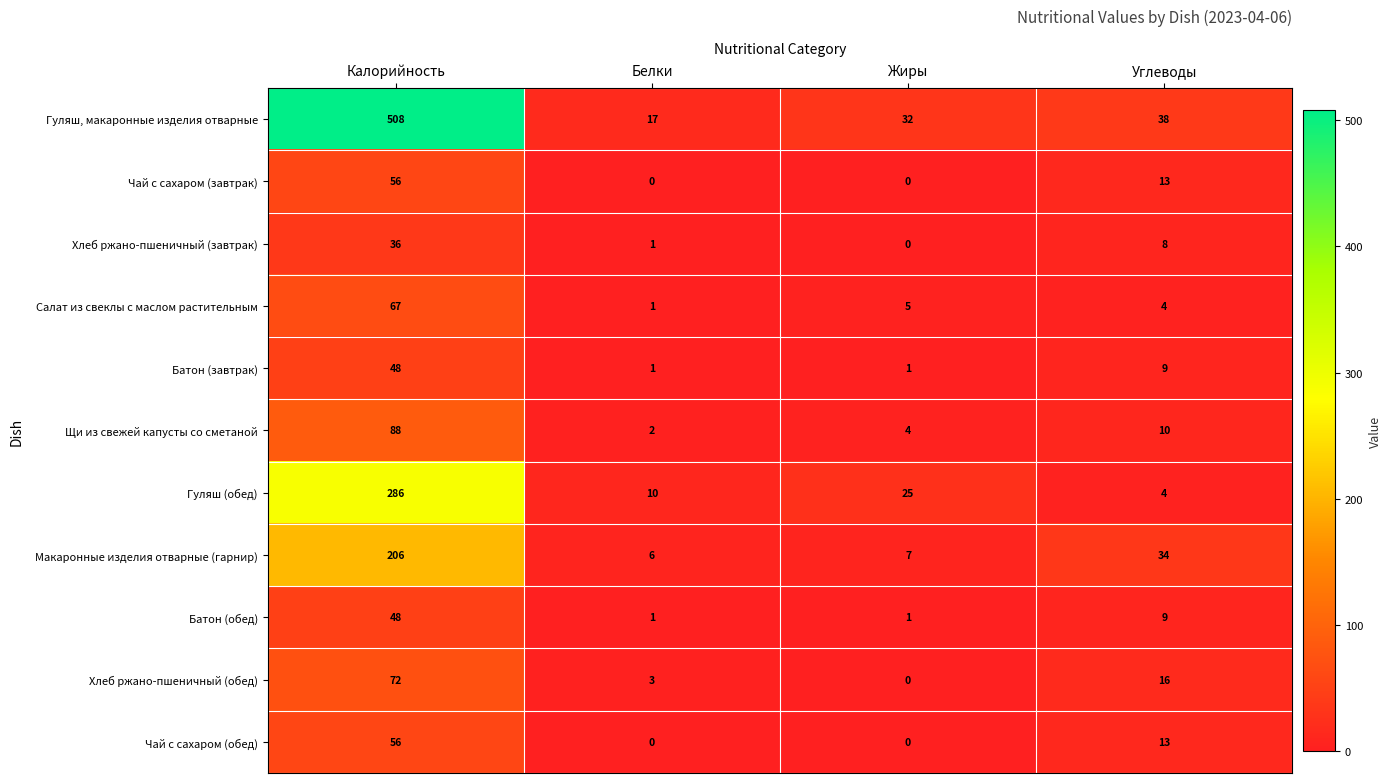

Which series has the largest total across all categories?

Гуляш, макаронные изделия отварные